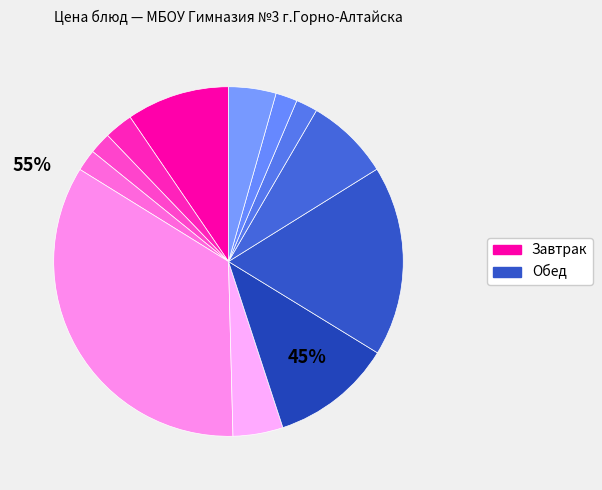

Count the number of slices in the pie.

12